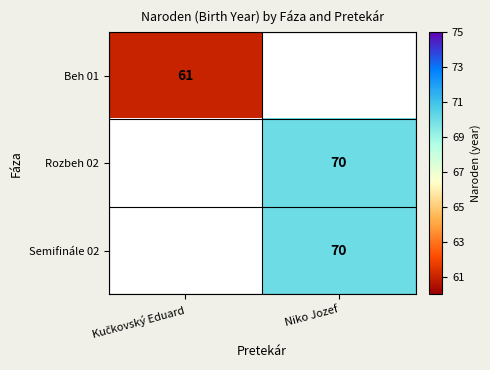

How many categories are shown in the chart?

2